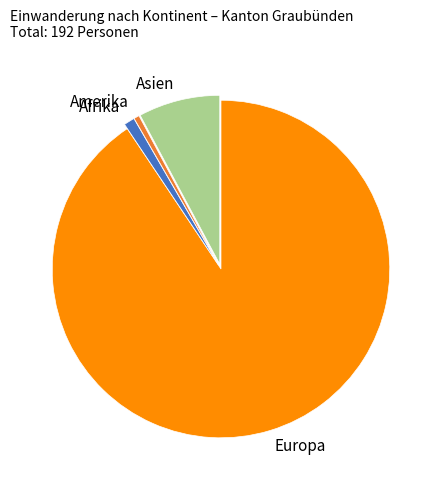

Rank the categories by value from highest to lowest.

Europa, Asien, Afrika, Amerika